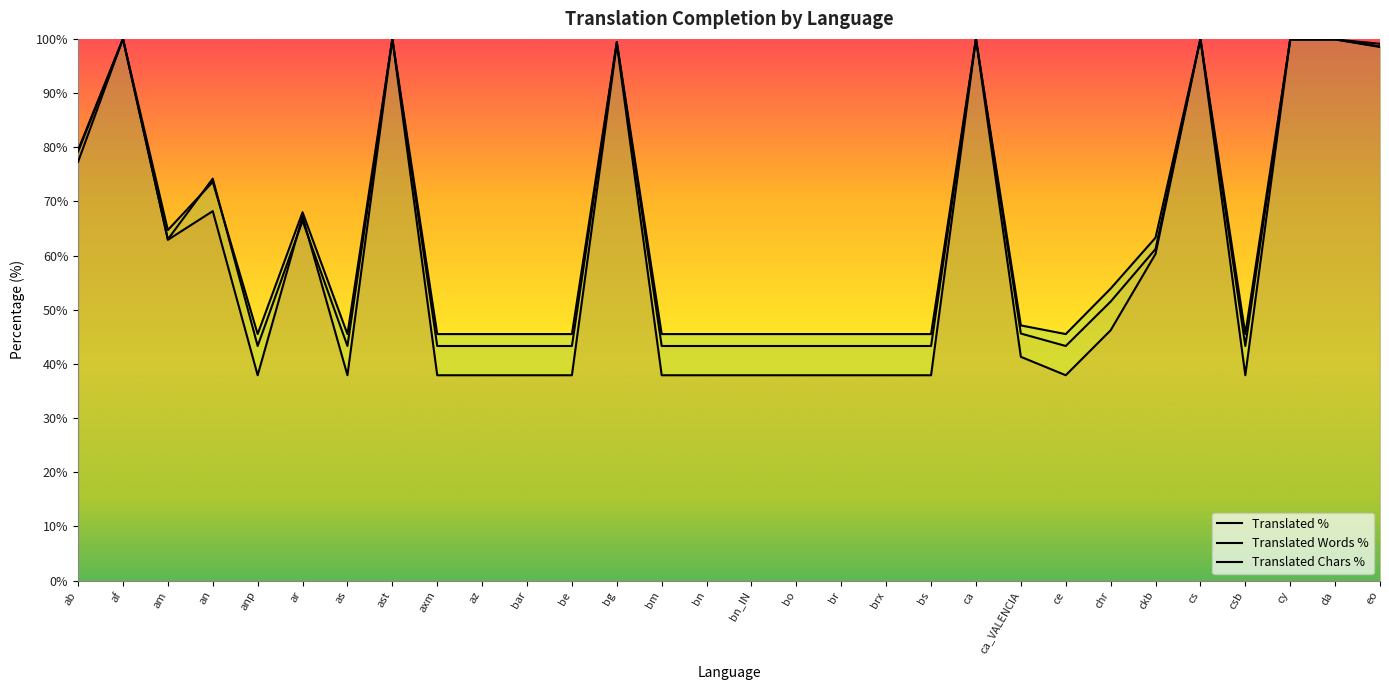

Reading right to left, list all the values displayed in this chart.

translated_percent: eo=99.1	da=99.9	cy=99.9	csb=37.9	cs=100.0	ckb=60.3	chr=46.2	ce=37.9	ca_VALENCIA=41.3	ca=100.0	bs=37.9	brx=37.9	br=37.9	bo=37.9	bn_IN=37.9	bn=37.9	bm=37.9	bg=99.1	be=37.9	bar=37.9	az=37.9	axm=37.9	ast=100.0	as=37.9	ar=67.2	anp=37.9	an=68.2	am=62.9	af=100.0	ab=79.5
translated_words_percent: eo=98.6	da=99.9	cy=99.9	csb=43.3	cs=100.0	ckb=61.2	chr=51.5	ce=43.3	ca_VALENCIA=45.6	ca=100.0	bs=43.3	brx=43.3	br=43.3	bo=43.3	bn_IN=43.3	bn=43.3	bm=43.3	bg=99.4	be=43.3	bar=43.3	az=43.3	axm=43.3	ast=100.0	as=43.3	ar=66.4	anp=43.3	an=74.2	am=63.0	af=100.0	ab=77.3
translated_chars_percent: eo=98.5	da=99.9	cy=99.9	csb=45.5	cs=100.0	ckb=63.3	chr=53.9	ce=45.5	ca_VALENCIA=47.1	ca=100.0	bs=45.5	brx=45.5	br=45.5	bo=45.5	bn_IN=45.5	bn=45.5	bm=45.5	bg=99.4	be=45.5	bar=45.5	az=45.5	axm=45.5	ast=100.0	as=45.5	ar=68.0	anp=45.5	an=73.6	am=64.7	af=100.0	ab=79.2